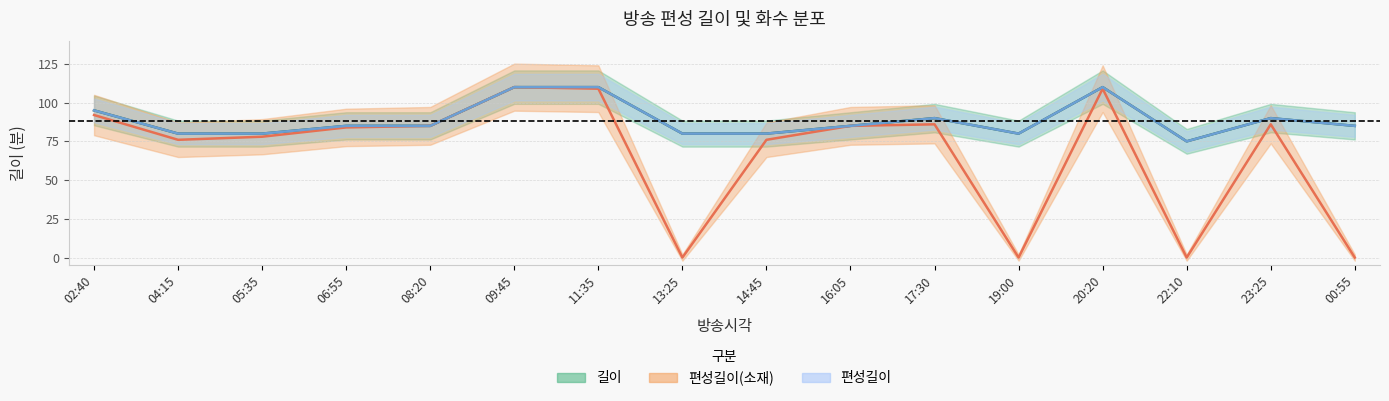

At which label does 편성길이 reach its peak?

09:45